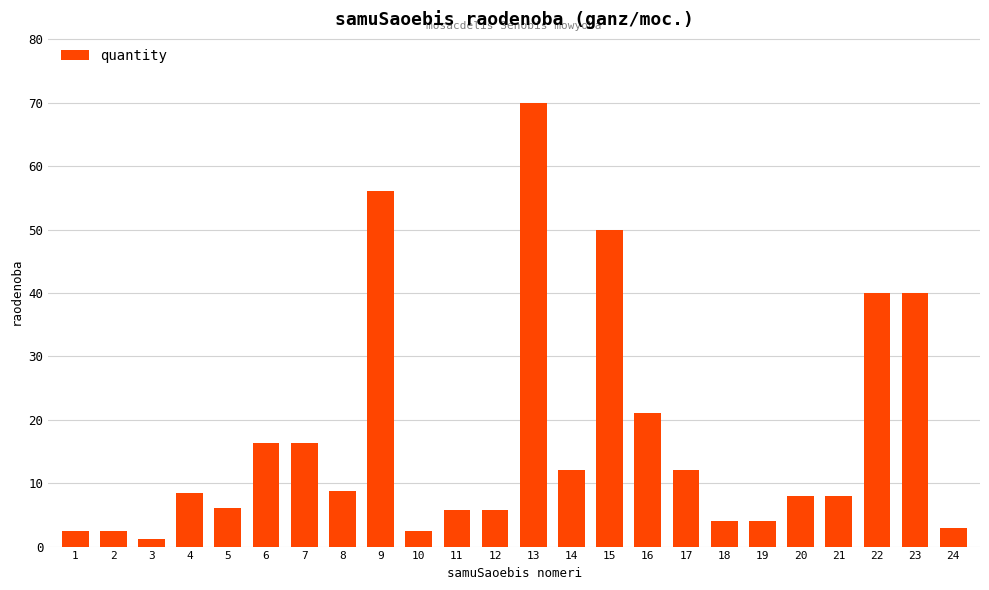

Is it true that the value at 8 is 8.8?

True